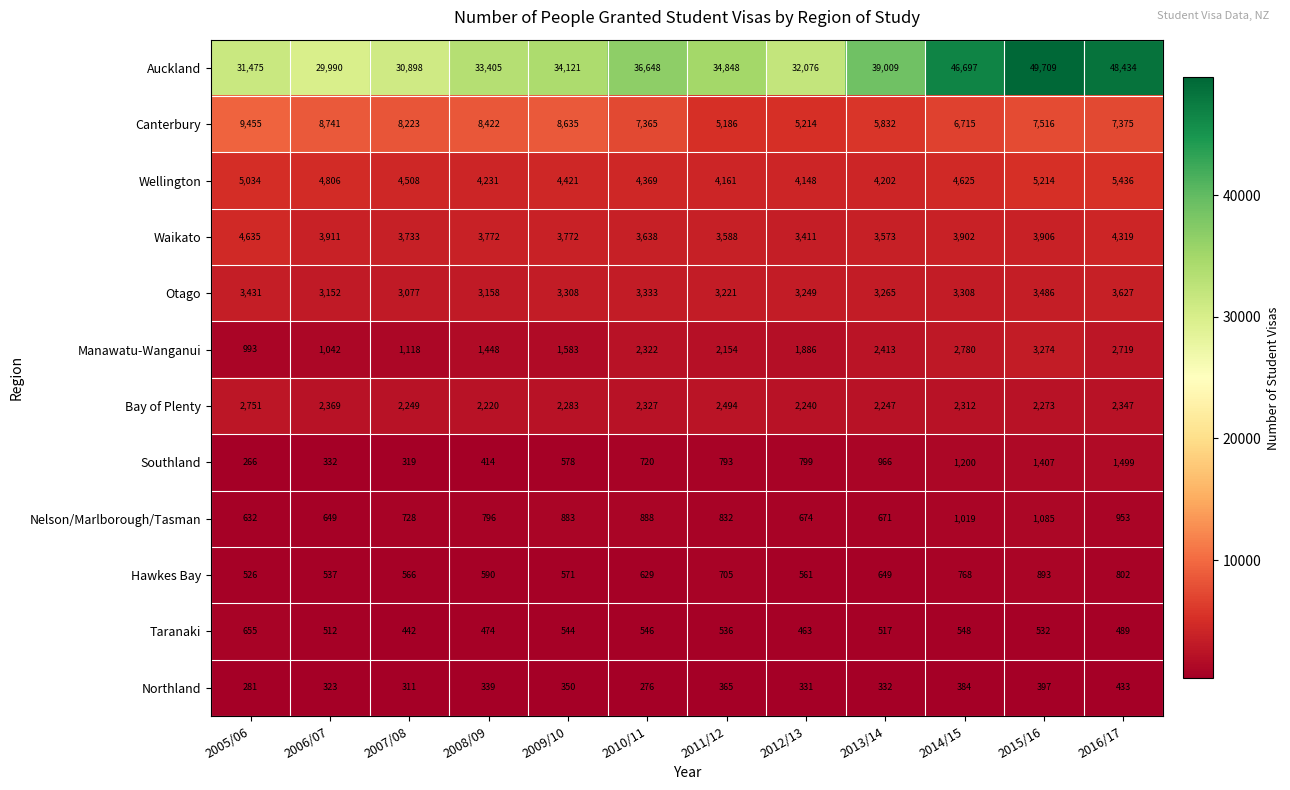

The Waikato series shows 6748 at 2015/16. True or false?

False